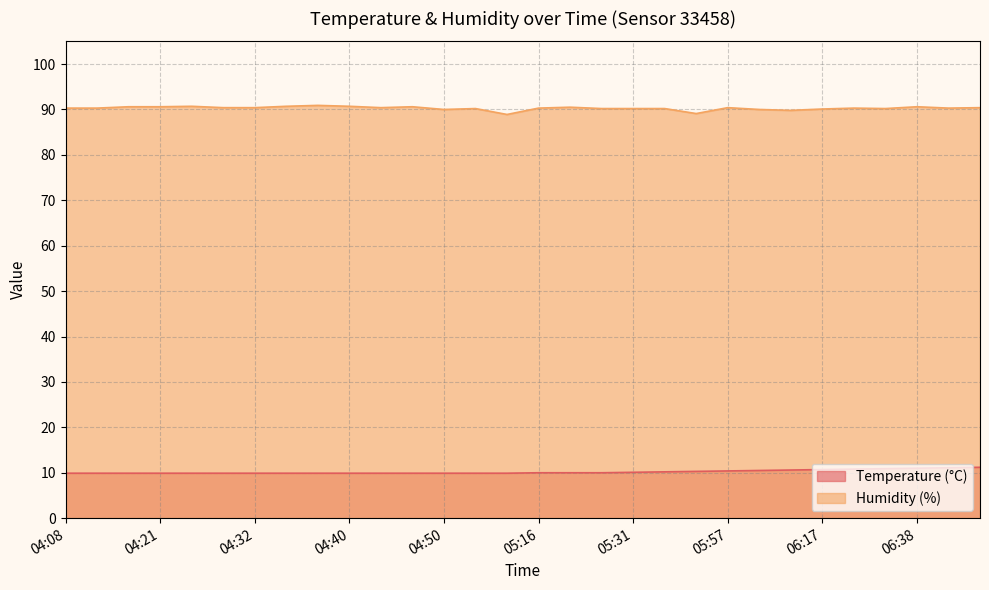

At how many categories does at least one series exceed 29?

30